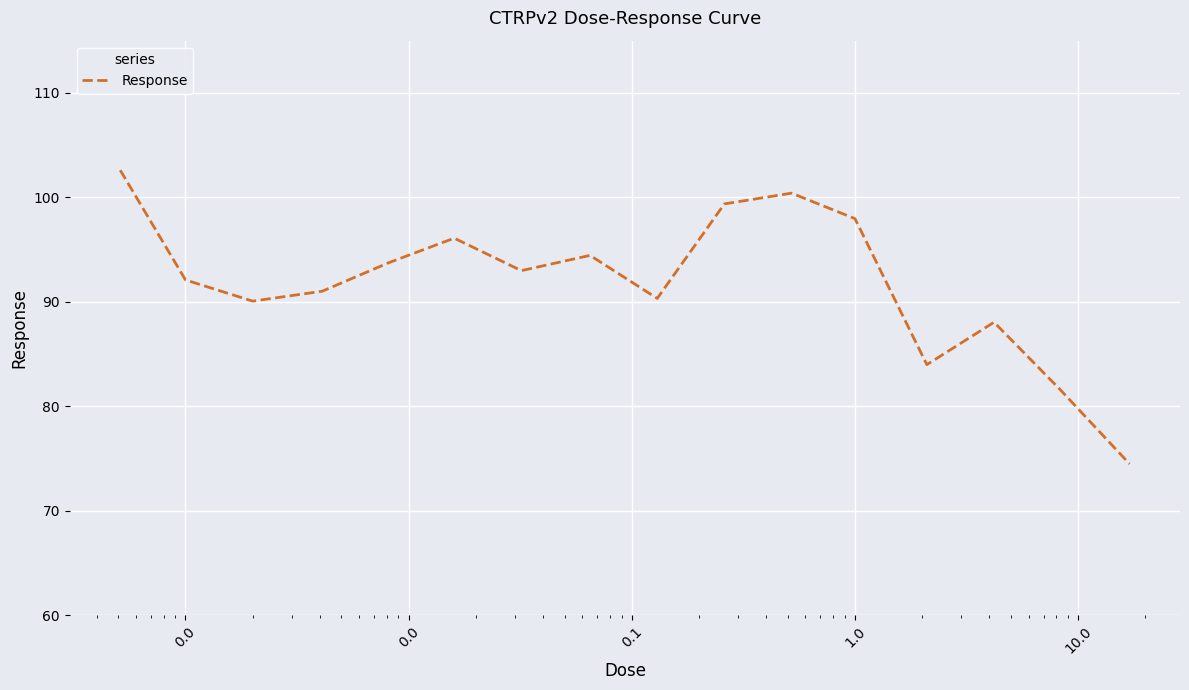

What is the difference between the maximum and minimum values?

28.1